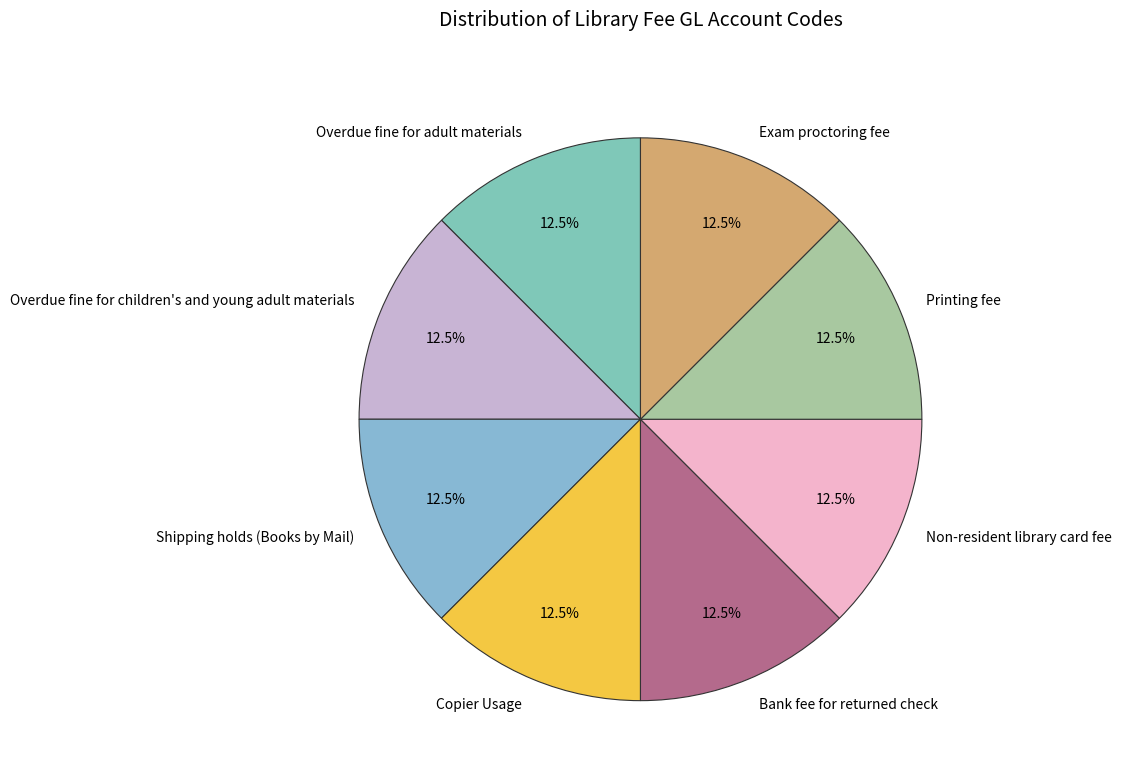

Approximately how many times larger is the value at Non-resident library card fee compared to Exam proctoring fee?

1.0